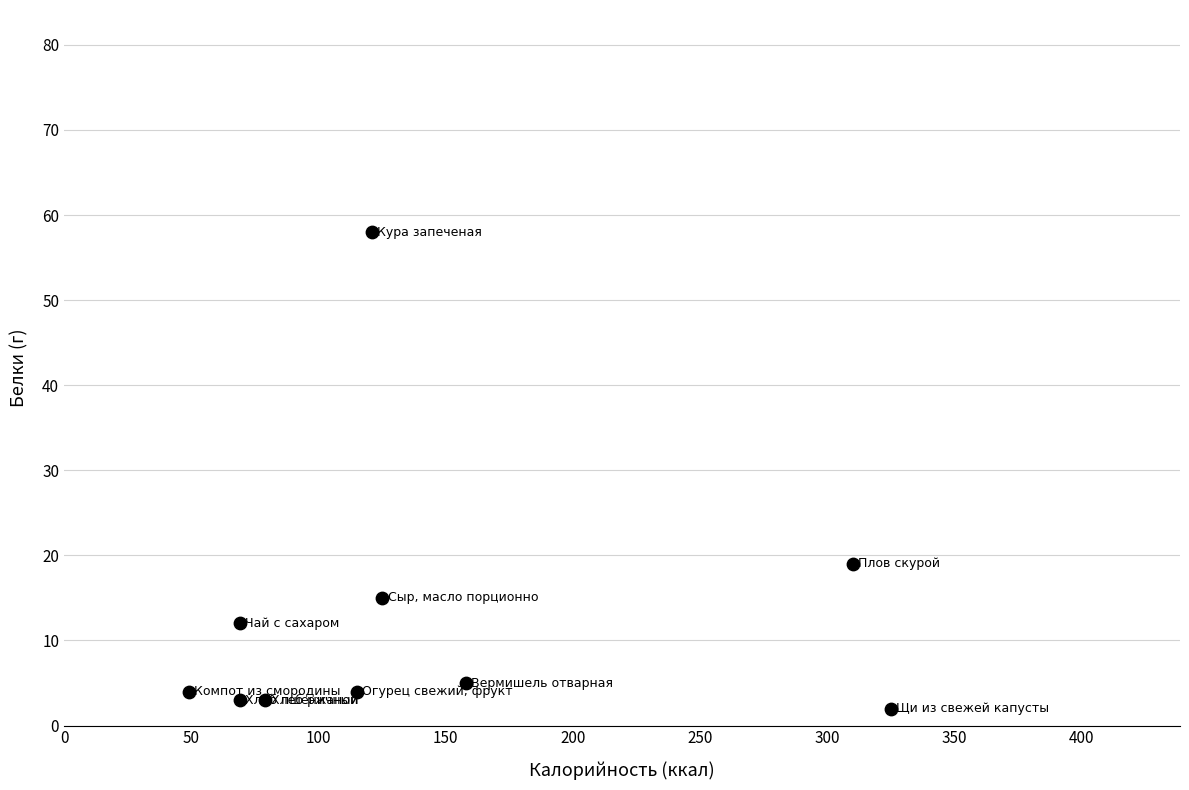

What is the range of X values (max minus min)?

276